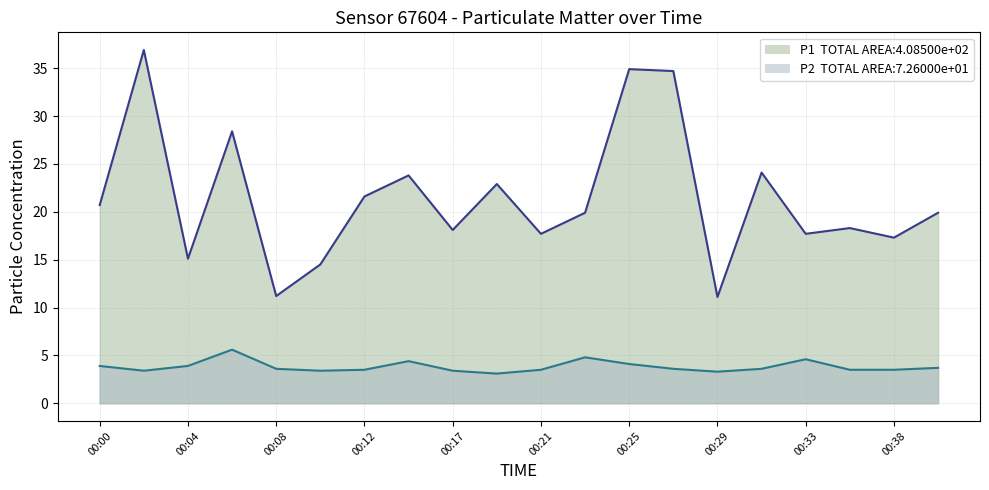

Is it true that P2 equals 3.9 at 00:00?

True